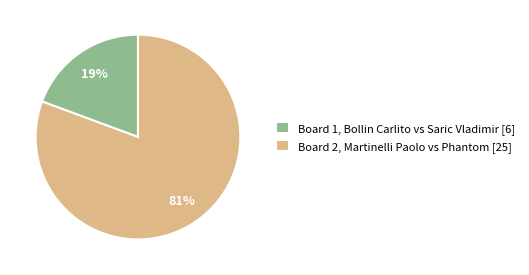

Rank the categories by value from lowest to highest.

Board 1, Board 2